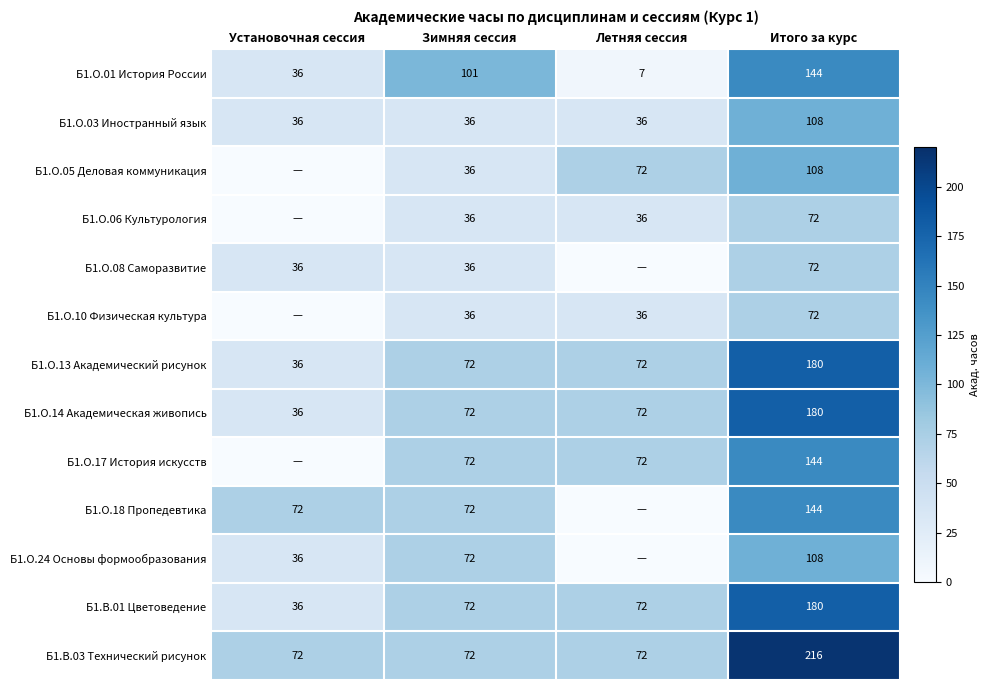

At how many categories does at least one series exceed 199?

1